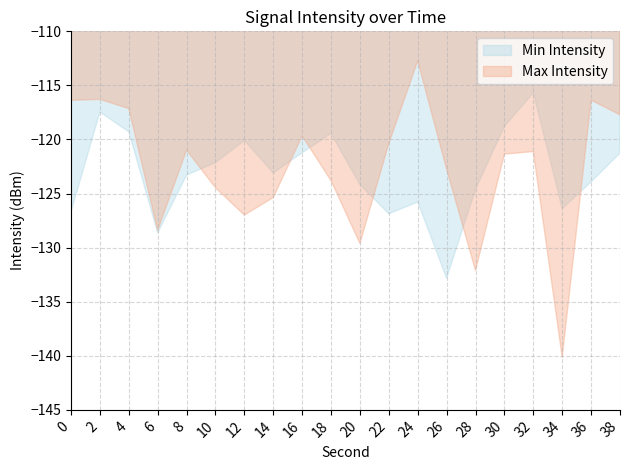

At 0, list the series in order from smallest to largest.

Min Intensity, Max Intensity